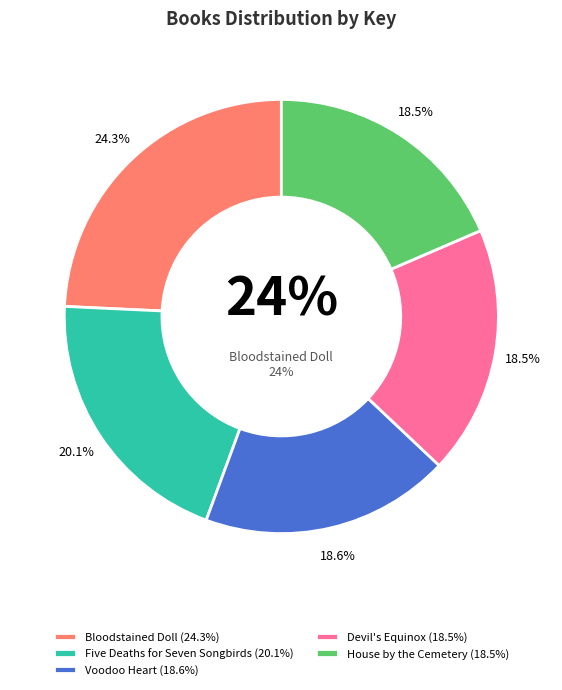

Approximately how many times larger is the value at Bloodstained Doll compared to Voodoo Heart?

1.3